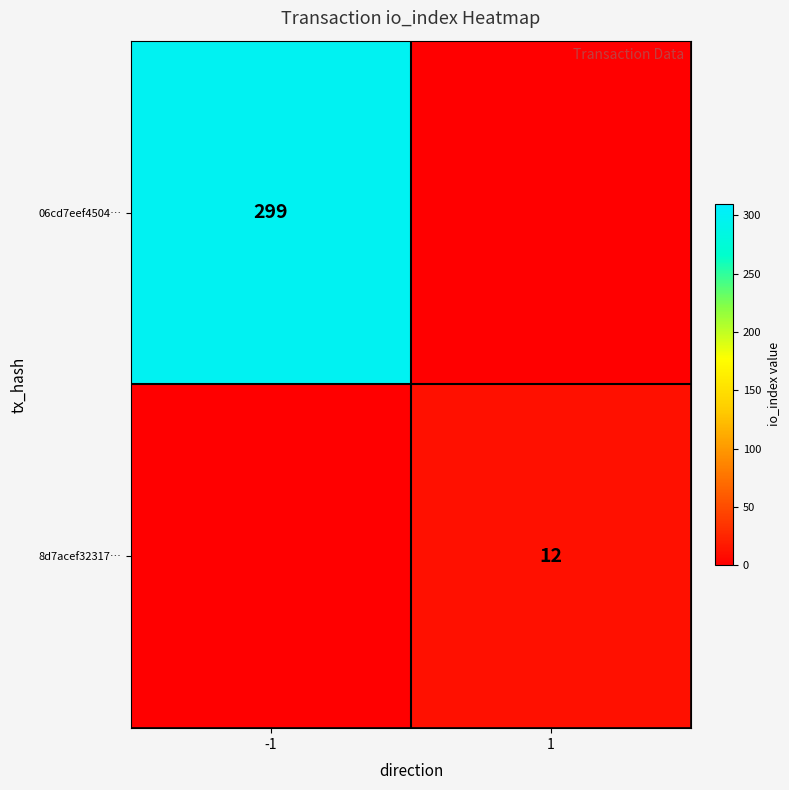

True or false: 06cd7eef4504… has a value of 110 at -1.

False